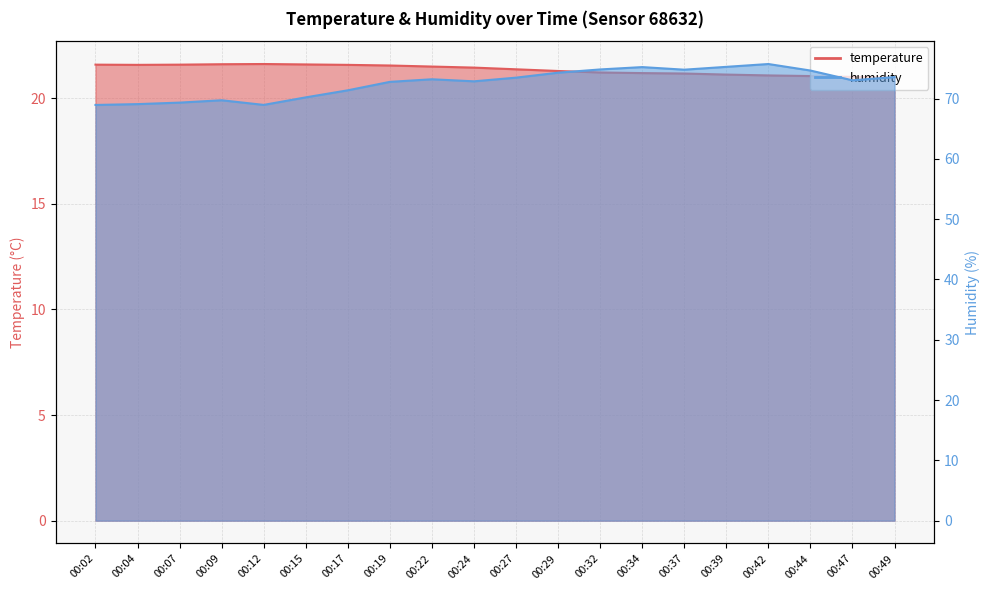

Which has a higher value, 00:37 or 00:39?

00:37